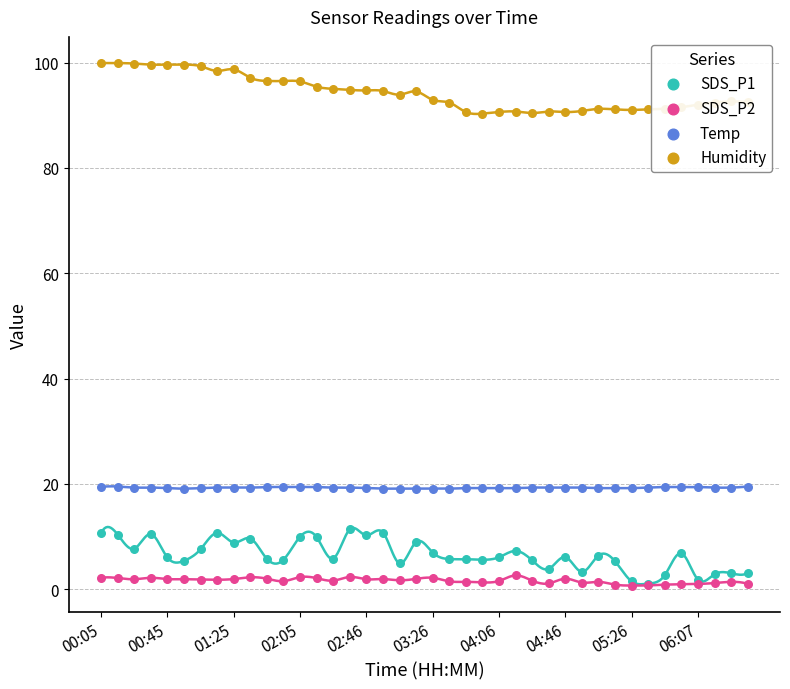

Which series has the largest total across all categories?

Humidity